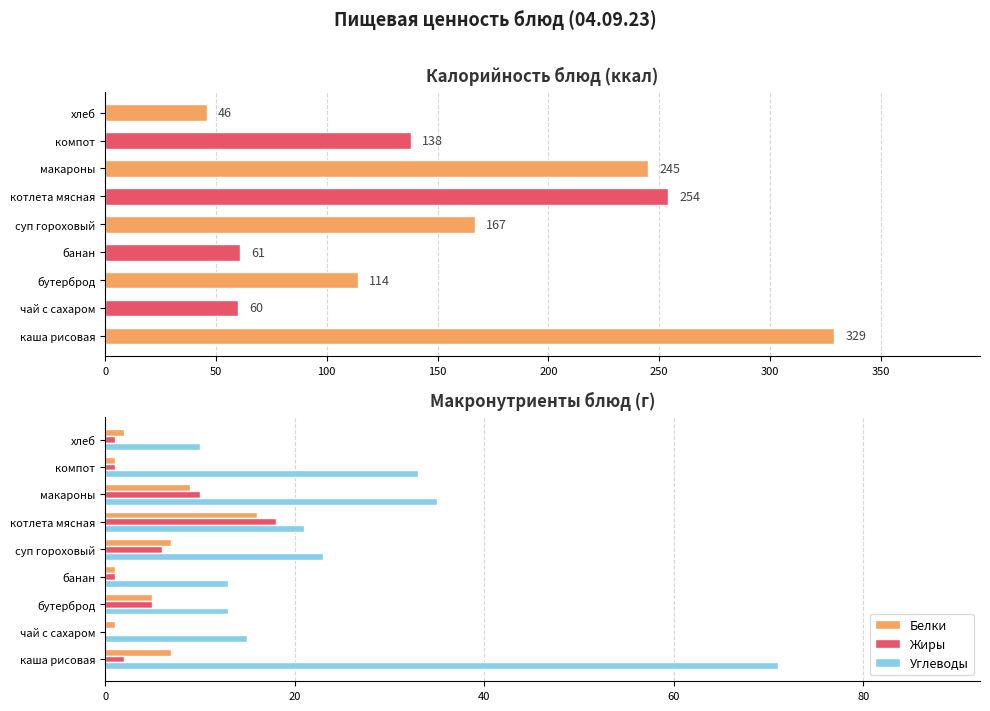

What are all the series names shown in the legend?

Калорийность, Белки, Жиры, Углеводы